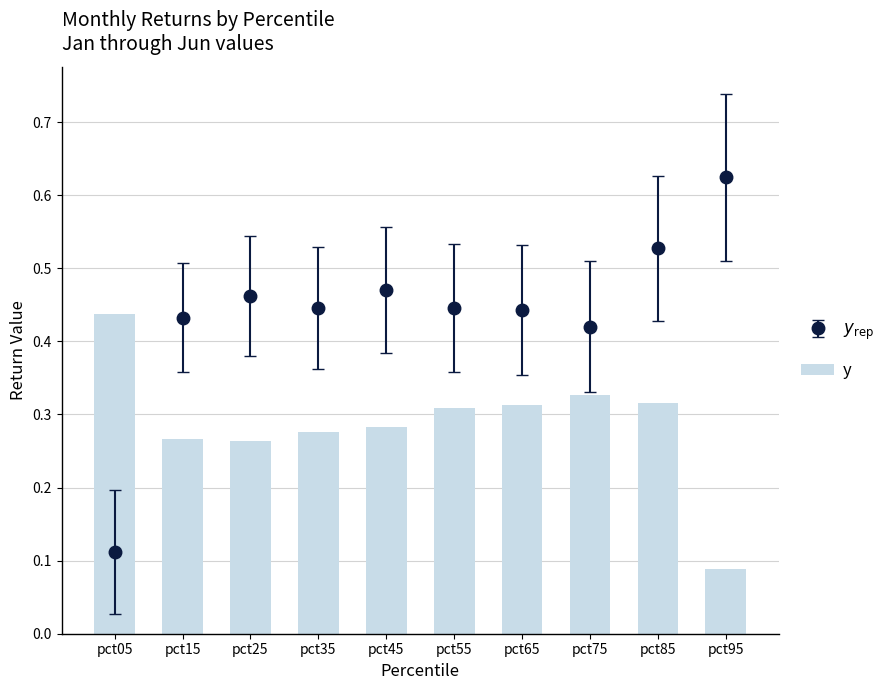

Is it true that the value at pct15 is 0.3?

True